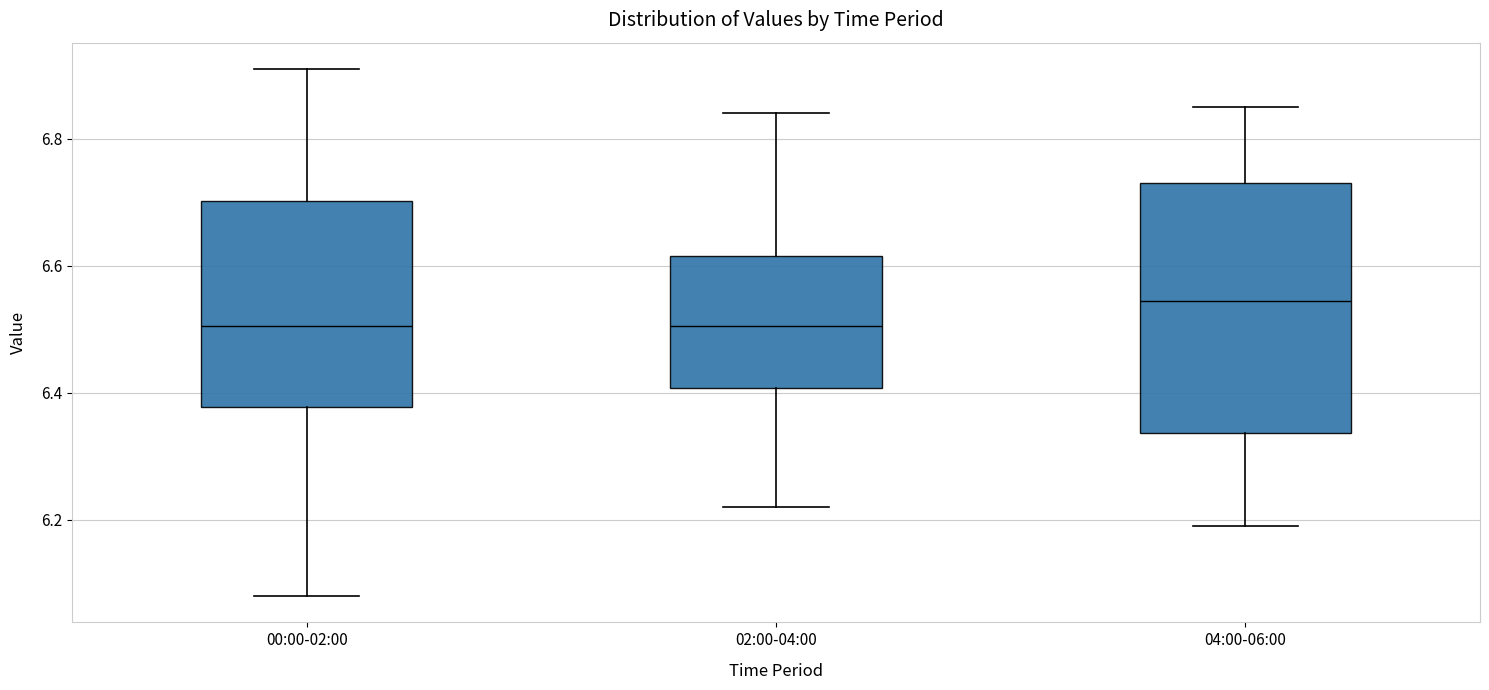

Comparing the boxes themselves (not the whiskers), which one is the tallest?

04:00-06:00